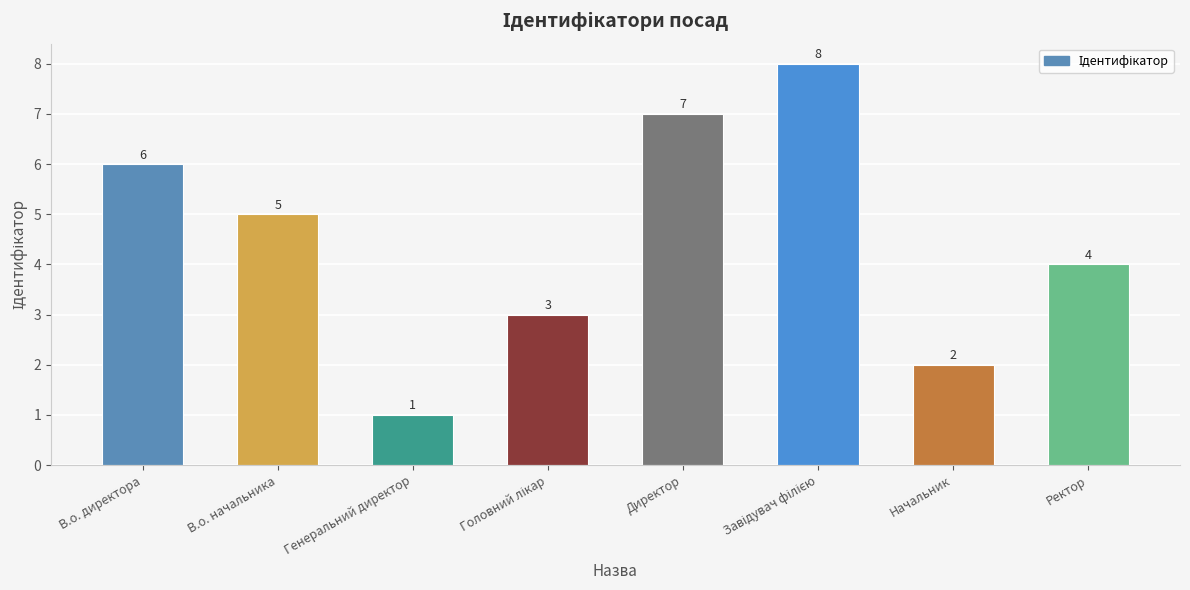

What is the difference between the maximum and minimum values?

7